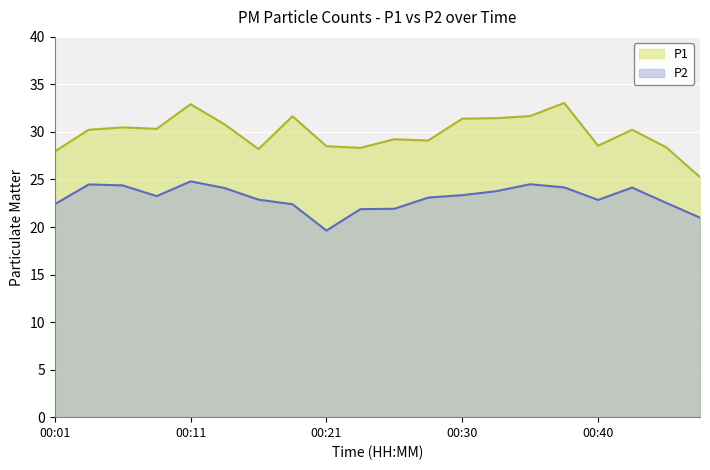

What is the value of the P1 point at the 9th from the left?

28.5